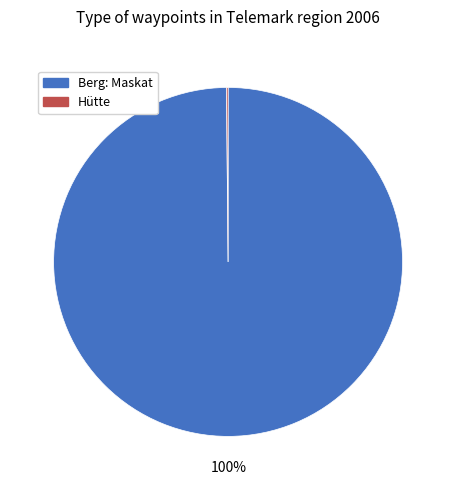

To the nearest percent, what portion does Berg: Maskat represent?

100%